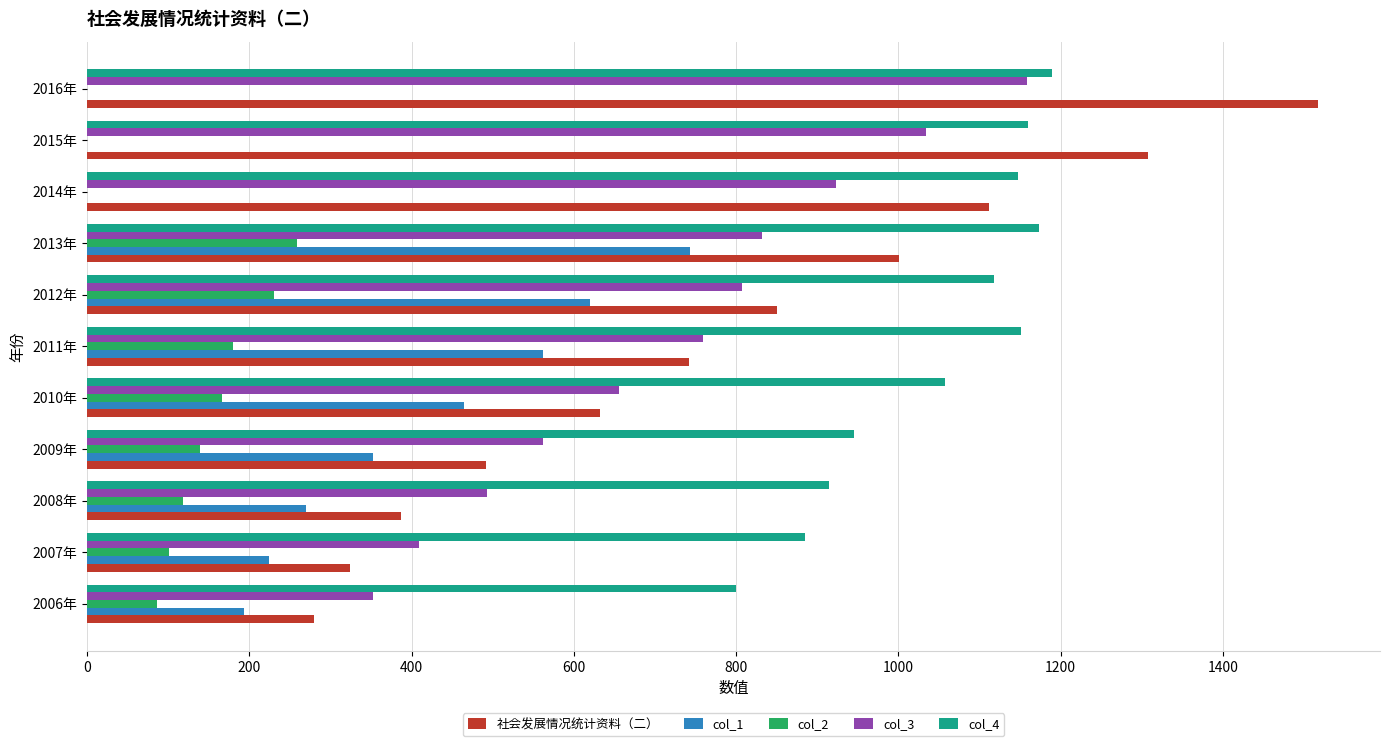

What is the sum of all col_3 values?

7987.6